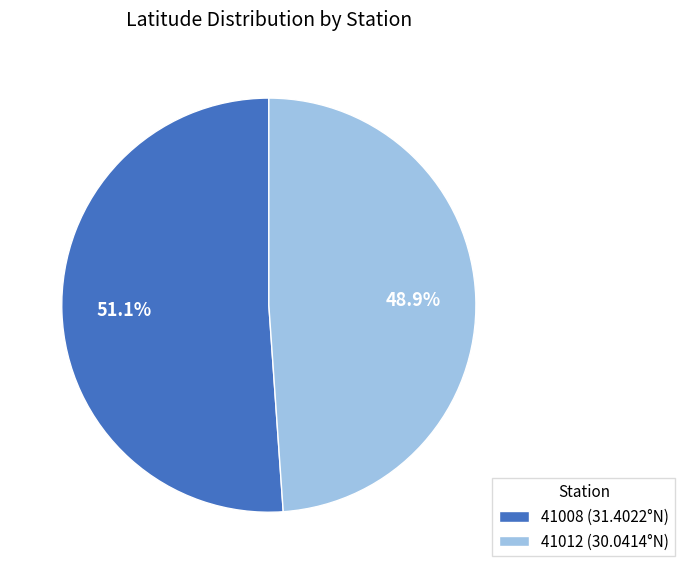

Which slice is the smallest?

41012 (30.0414°N)